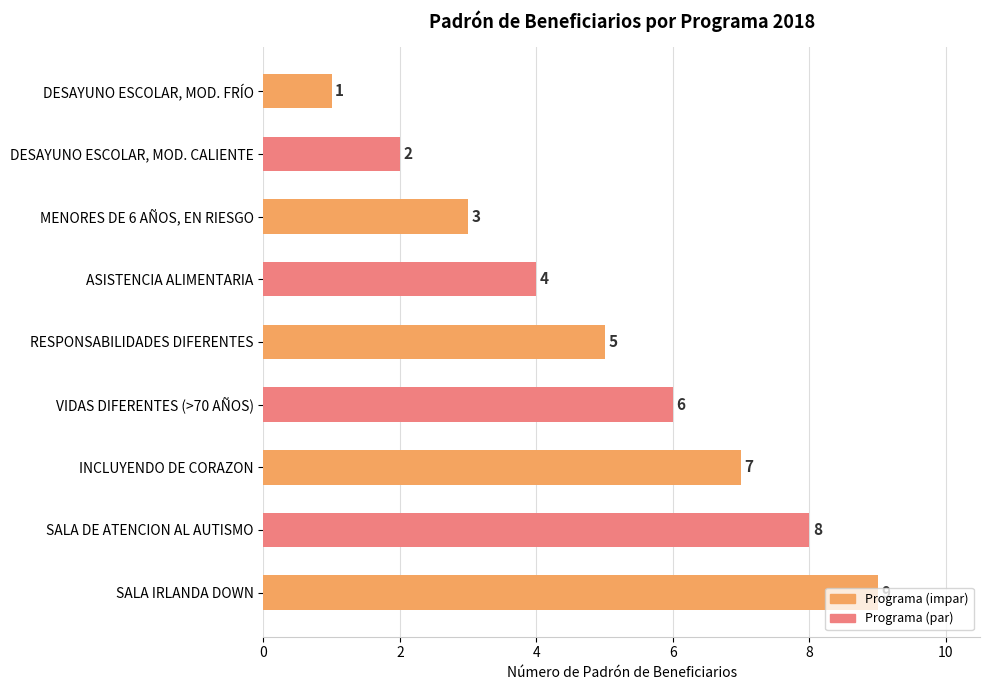

Read the value at SALA IRLANDA DOWN.

9